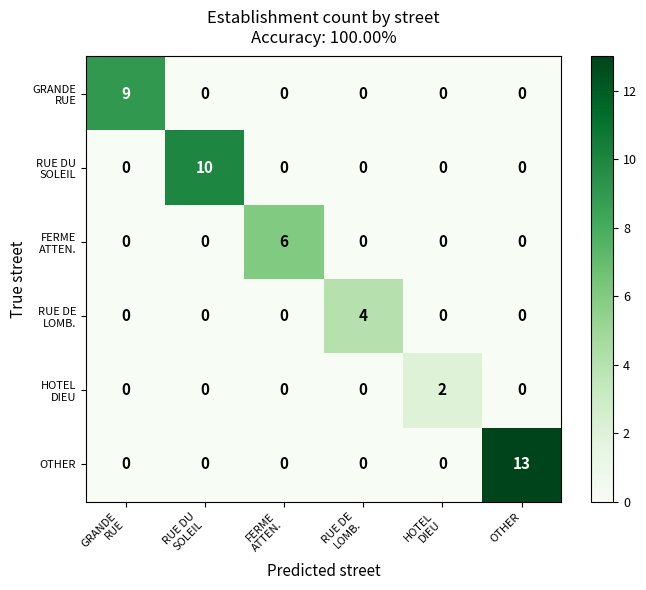

Which series has the largest total across all categories?

OTHER